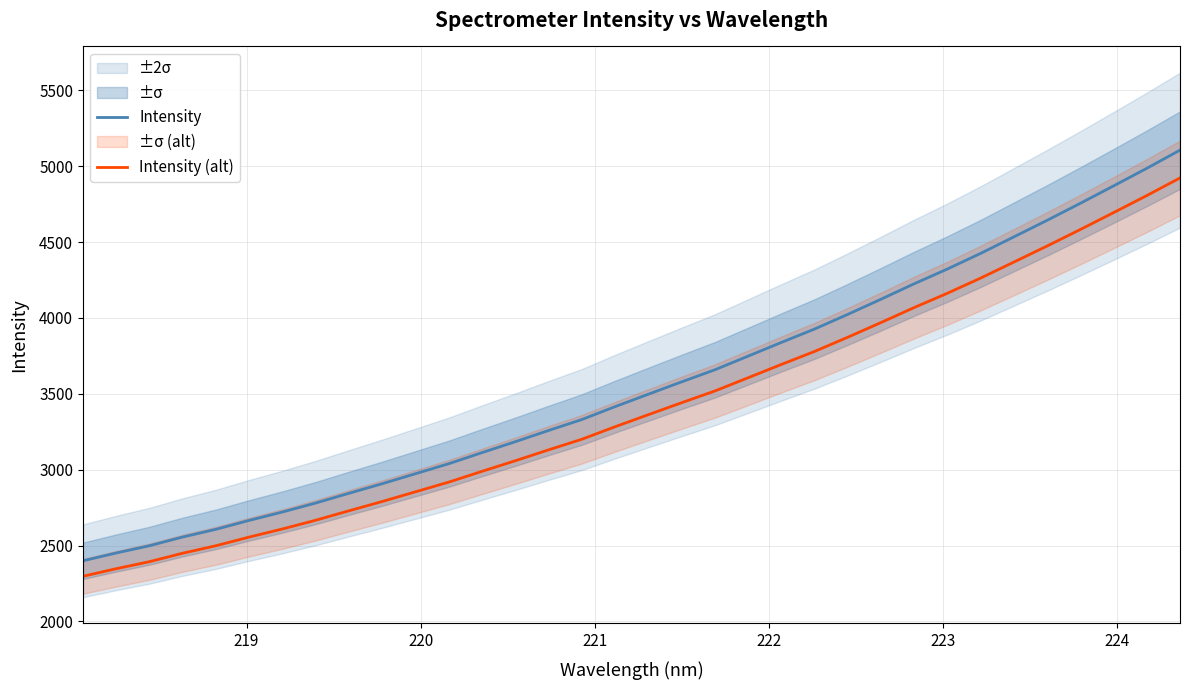

True or false: Intensity (alt) and Intensity cross at least once.

False